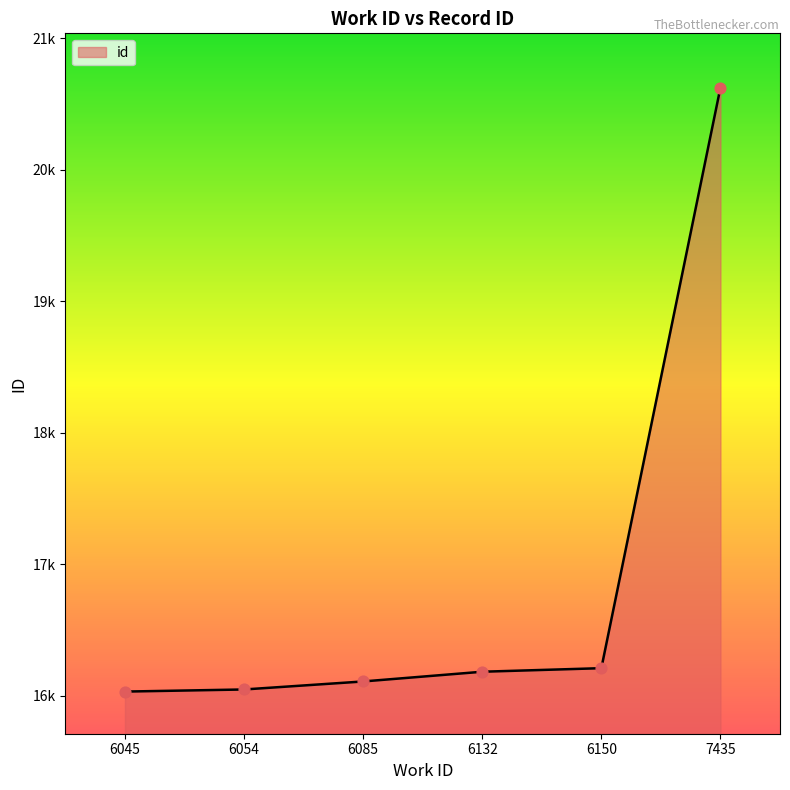

What is the change in value from 6045 to 6132?

+151